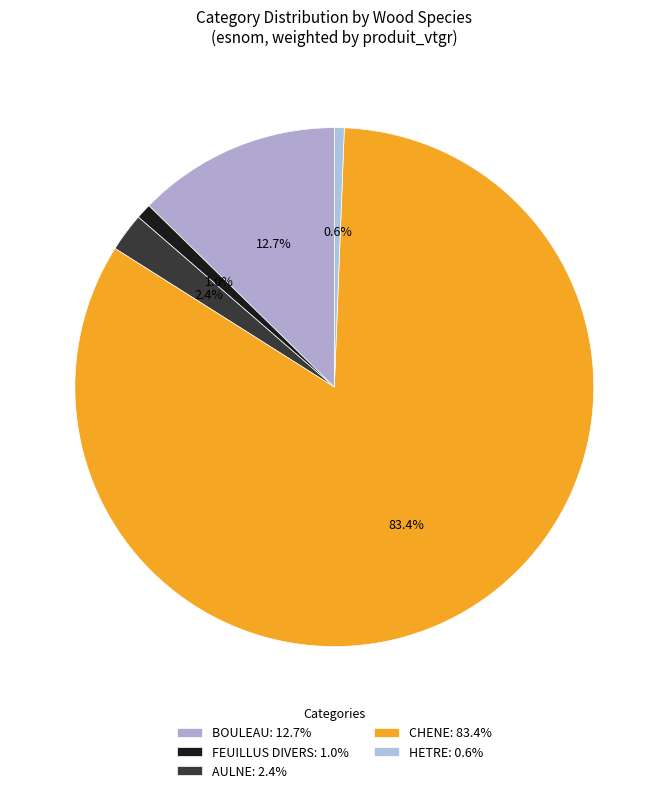

True or false: FEUILLUS DIVERS accounts for 15% of the total.

False